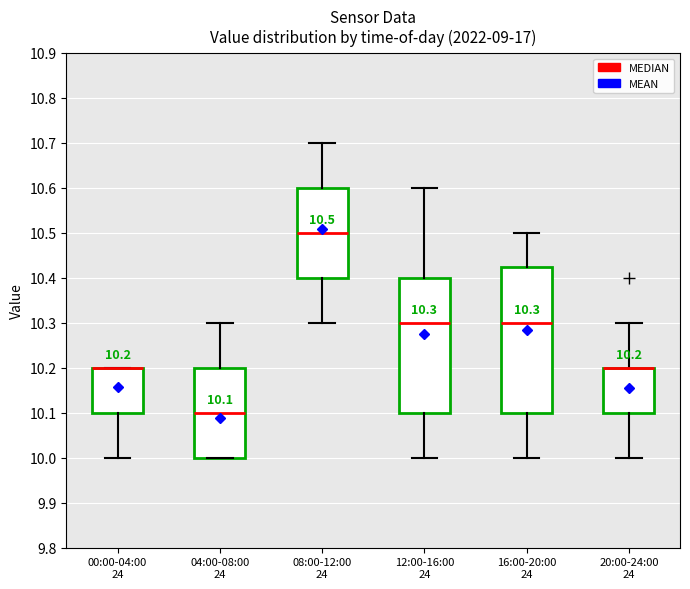

Which box is the tallest, from its lower edge to its upper edge?

16:00-20:00 24